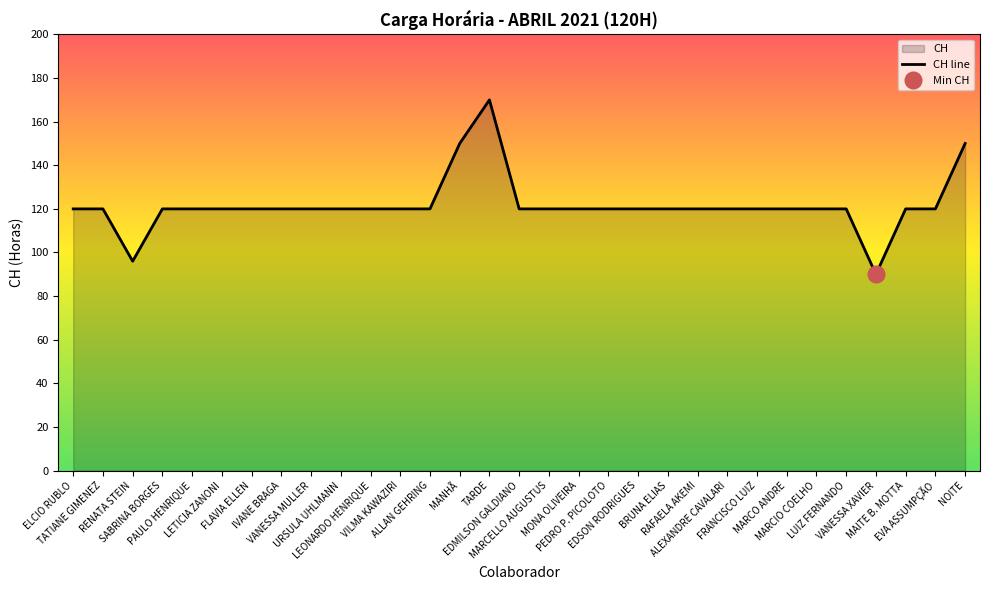

Approximately how many times larger is the value at PAULO HENRIQUE compared to MAITE B. MOTTA?

1.0